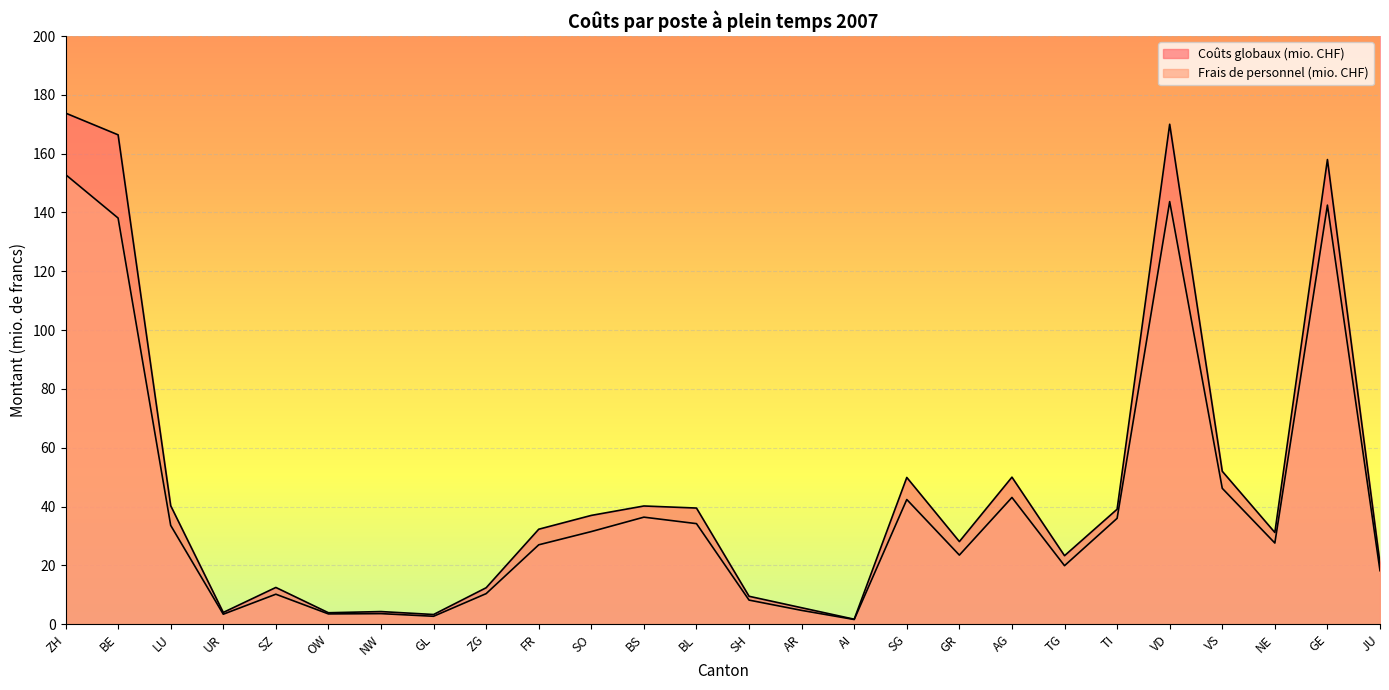

At which category does Frais de personnel (mio. CHF) reach its first local peak?

SZ